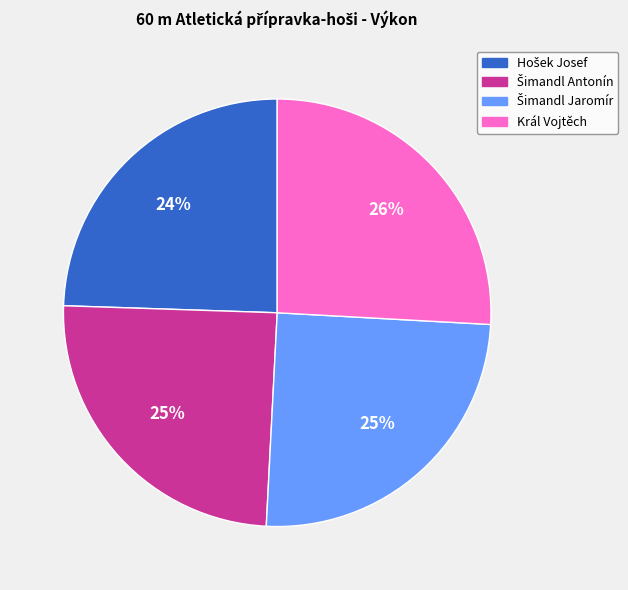

To the nearest percent, what percentage of the pie is Král Vojtěch?

26%